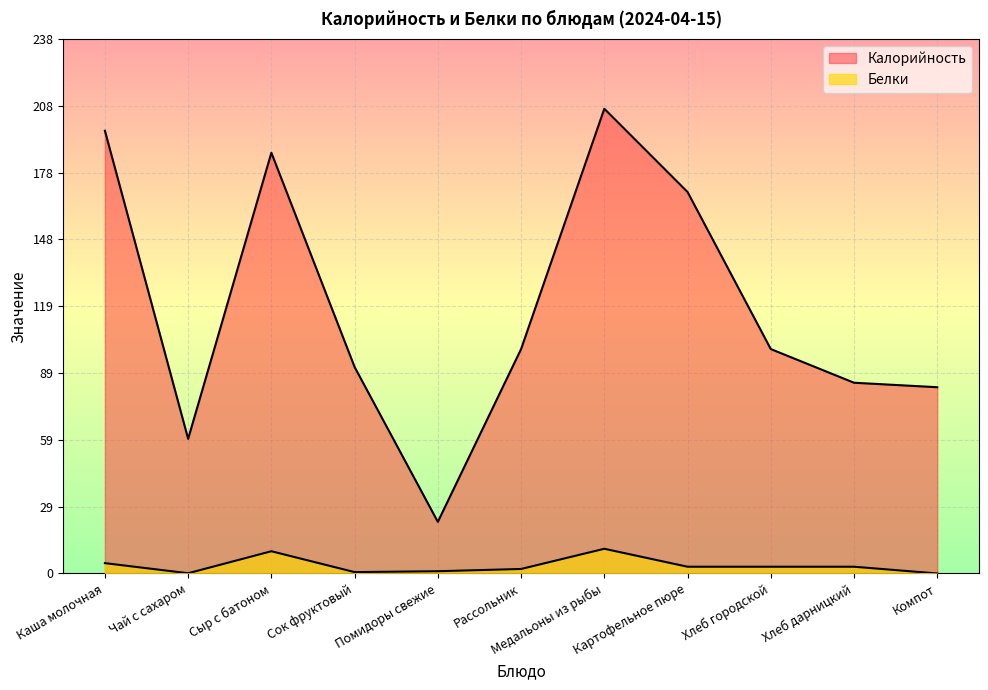

What is the difference between the Белки values at Сыр с батоном and Сок фруктовый?

9.3